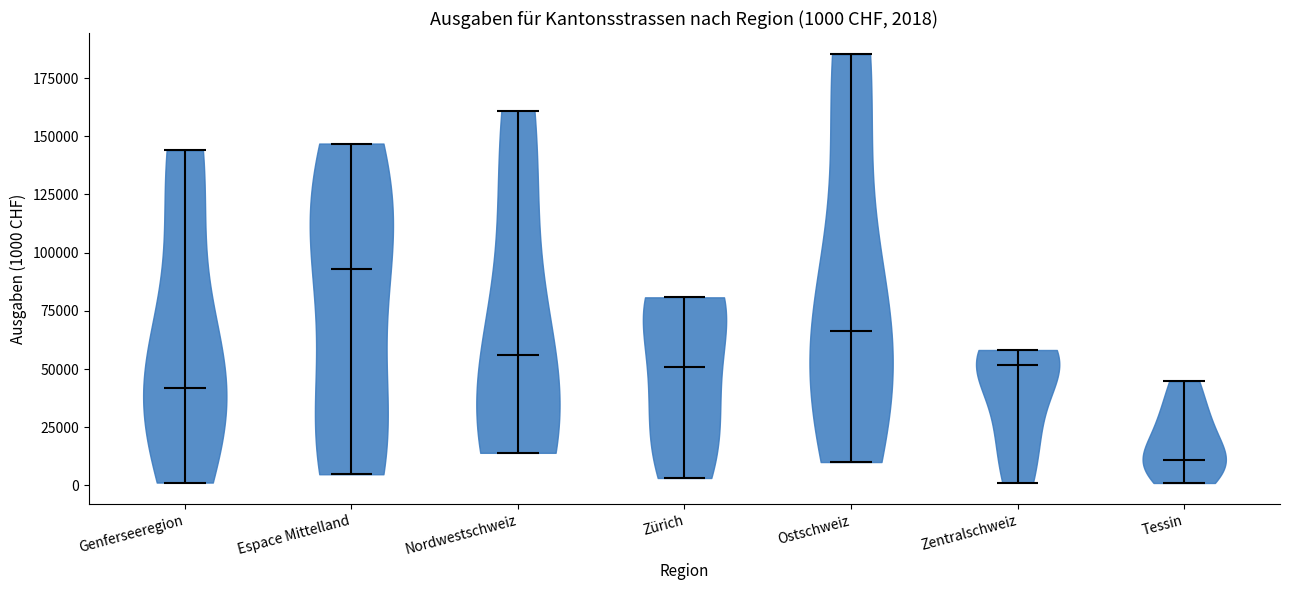

Which violin has the lowest median line?

Tessin